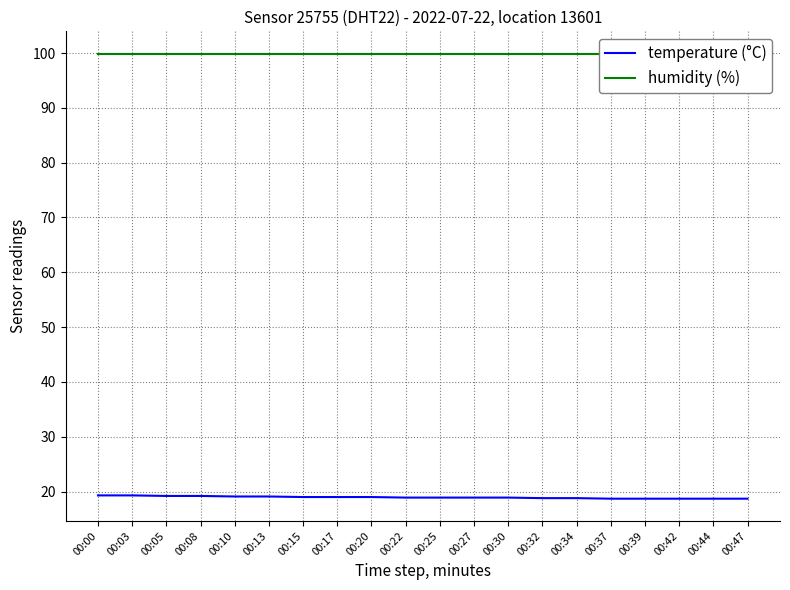

True or false: temperature (°C) and humidity (%) cross at least once.

False